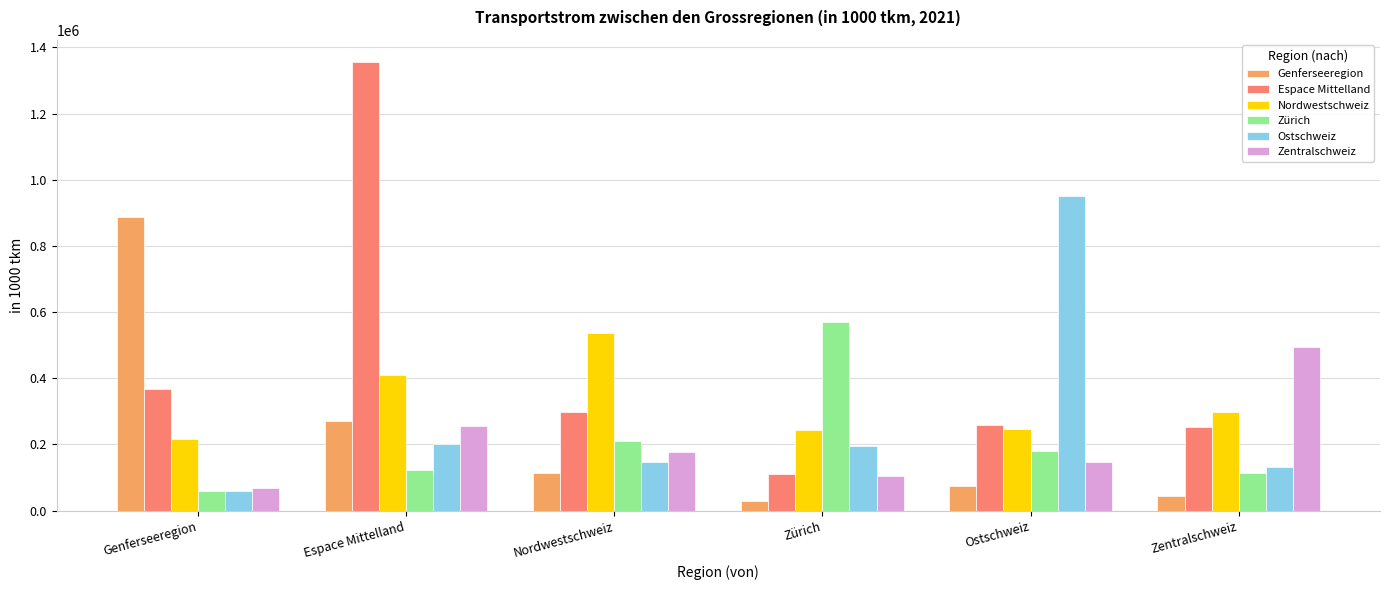

Where is Zürich nearest to the value 315867?

Nordwestschweiz